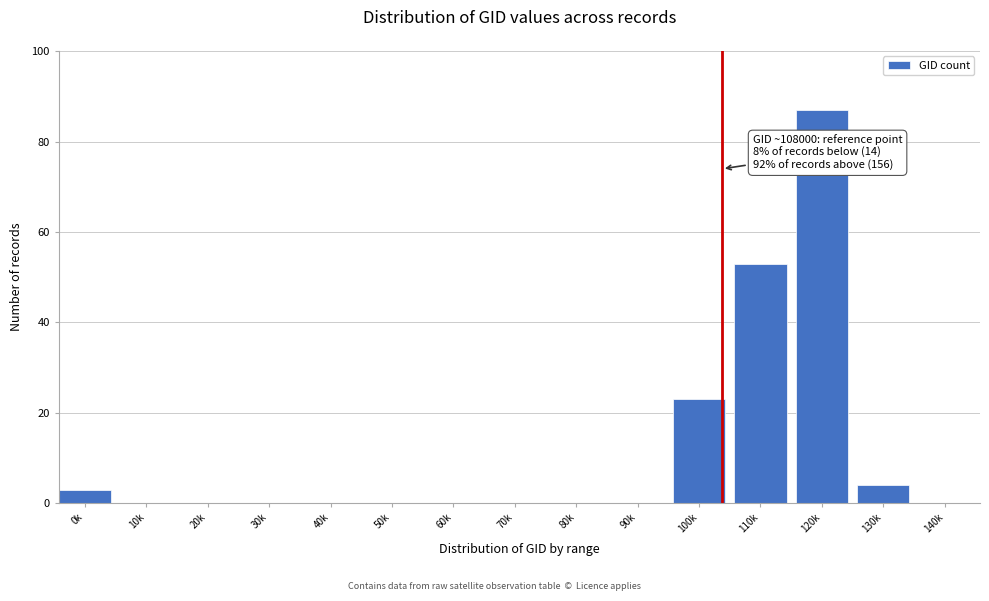

Reading left to right, transcribe all the data shown in this chart.

0k=3	10k=0	20k=0	30k=0	40k=0	50k=0	60k=0	70k=0	80k=0	90k=0	100k=23	110k=53	120k=87	130k=4	140k=0